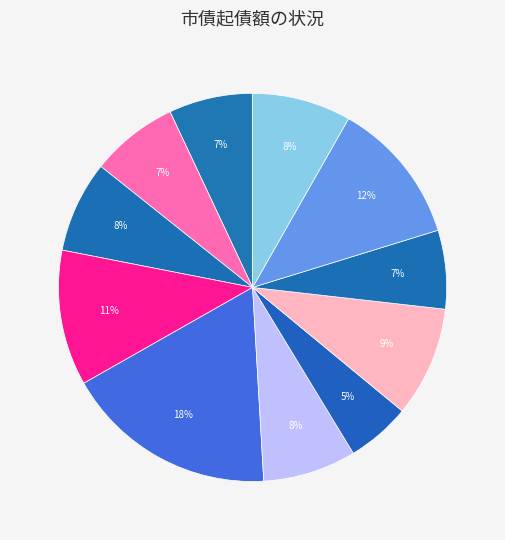

What is the smallest slice in the pie chart?

平成29年度